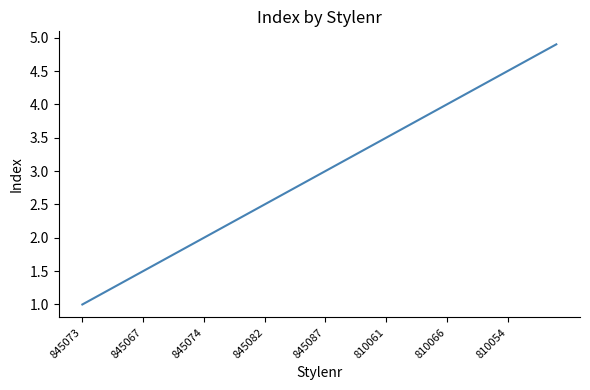

What is the maximum value shown in the chart?

4.9